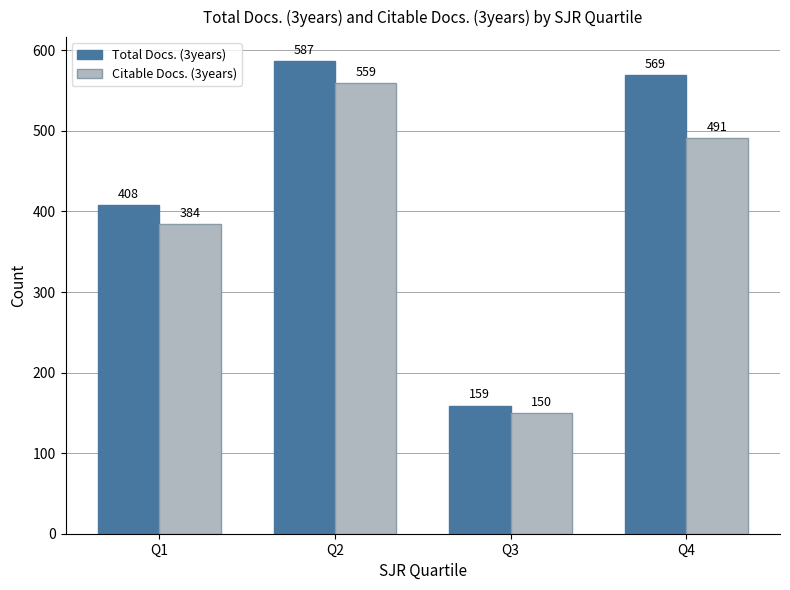

Rank the series by their average value, from highest to lowest.

Total Docs. (3years), Citable Docs. (3years)